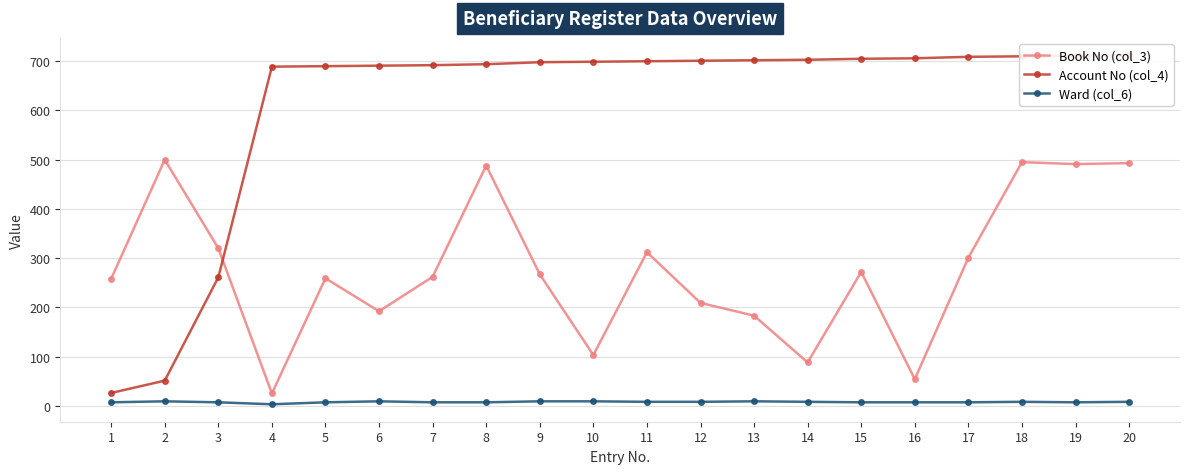

What is the approximate value of Book No (col_3) at 16?

54